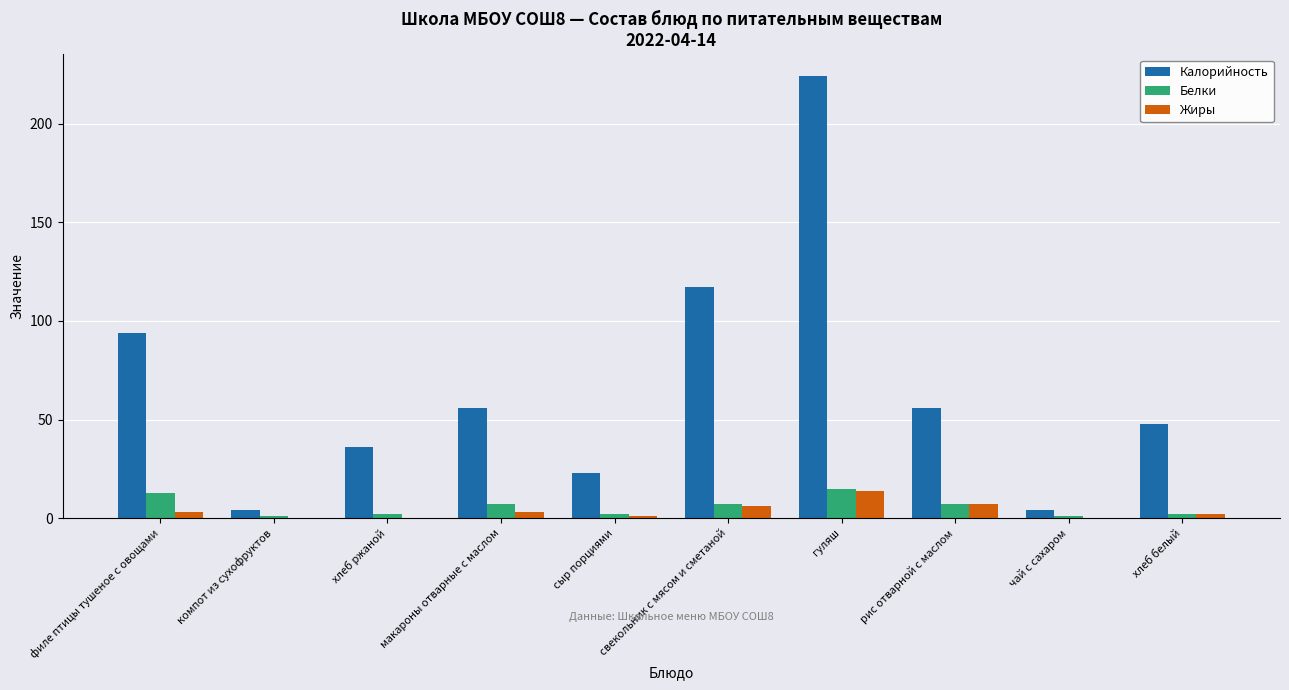

Between филе птицы тушеное с овощами and чай с сахаром, which series saw the biggest shift?

Калорийность